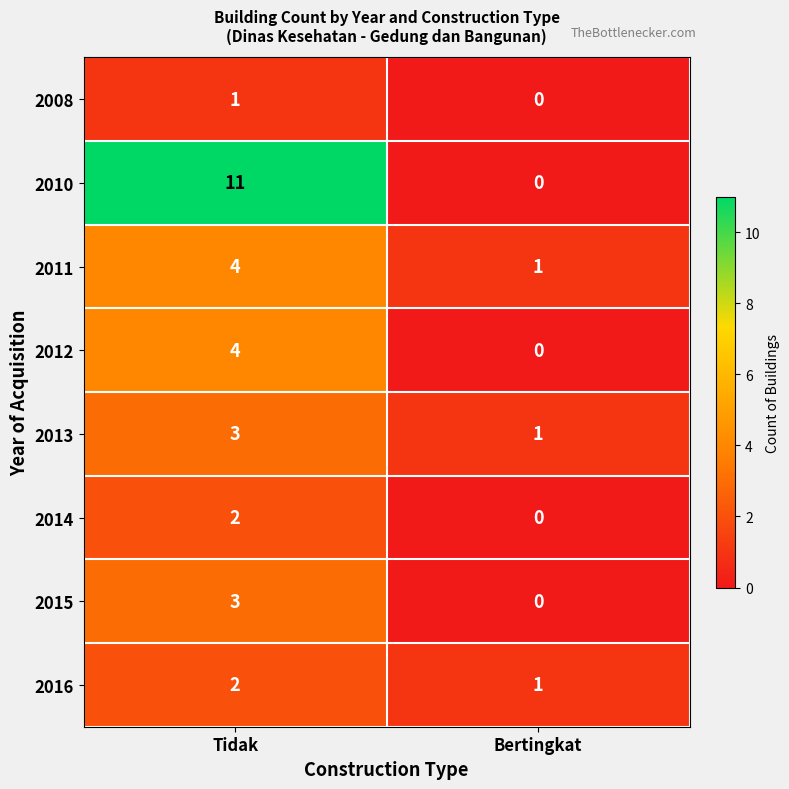

At which category is the sum across all series the highest?

Tidak